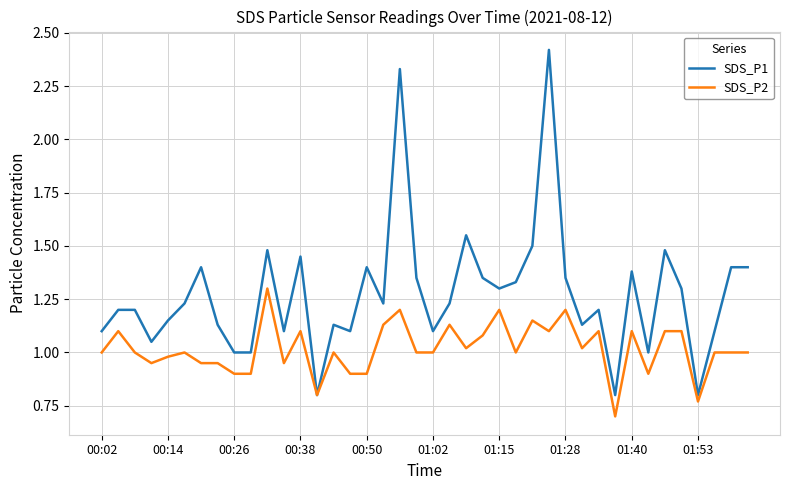

Which series has the largest range (max minus min)?

SDS_P1